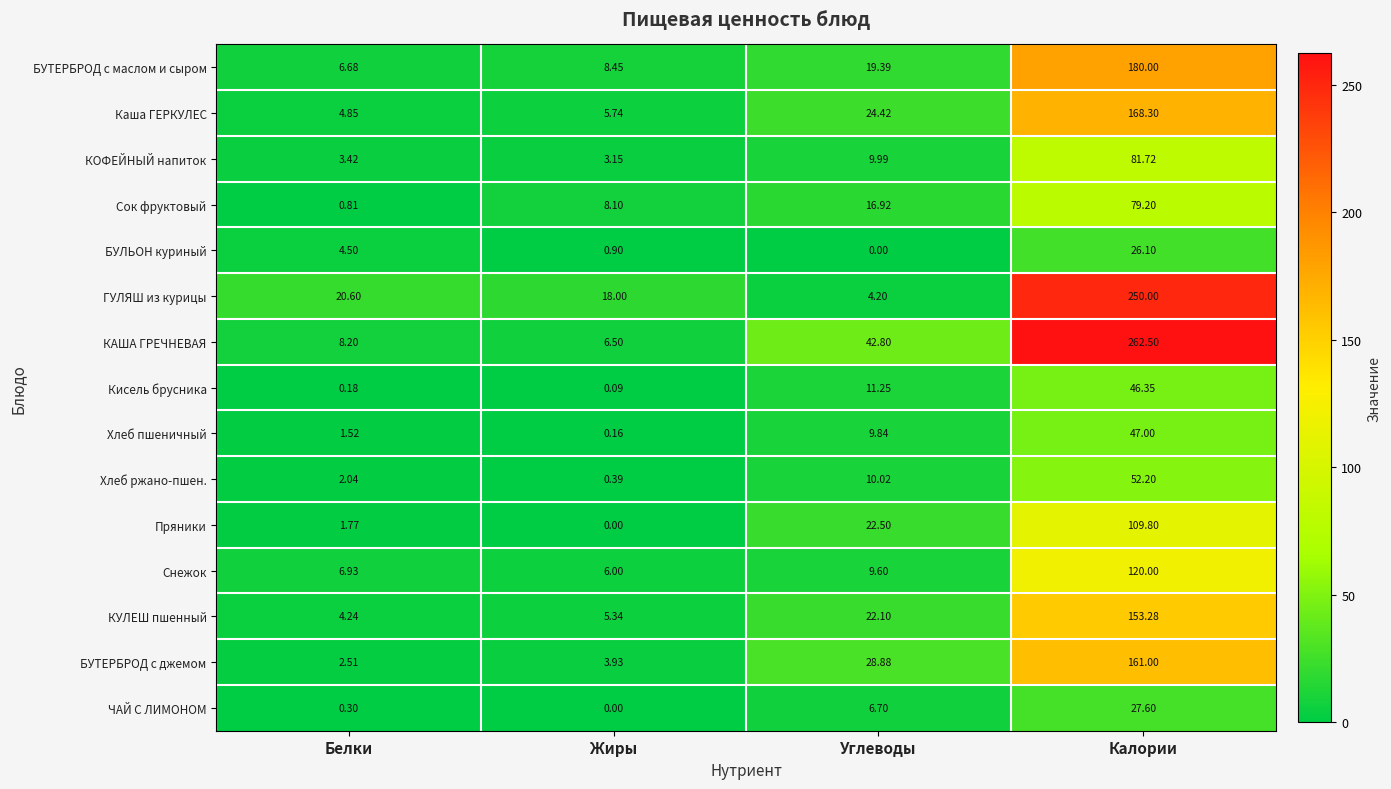

At which label does КУЛЕШ пшенный first exceed 22?

Углеводы